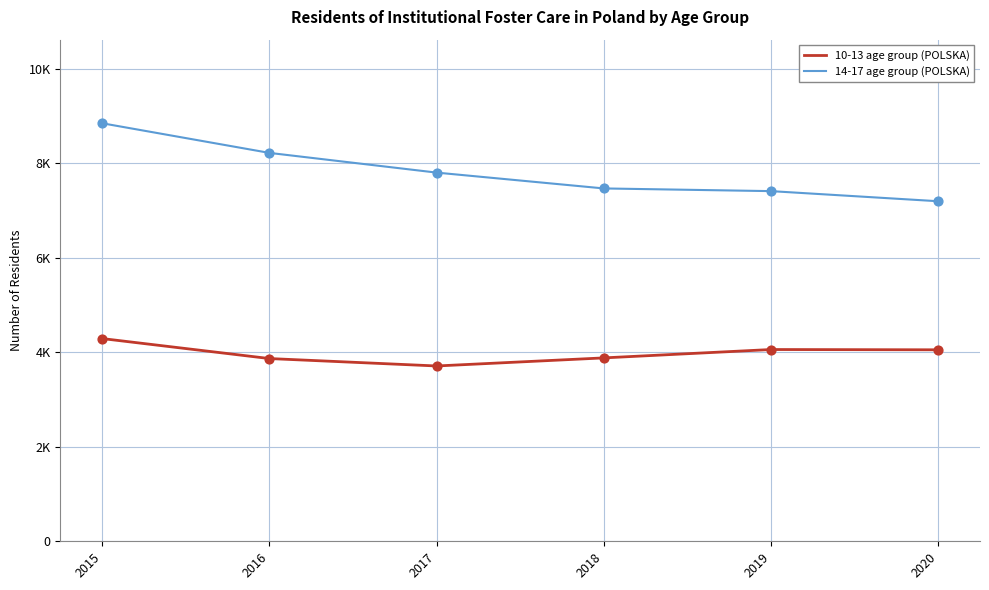

Which series has the largest total across all categories?

14-17 age group (POLSKA)